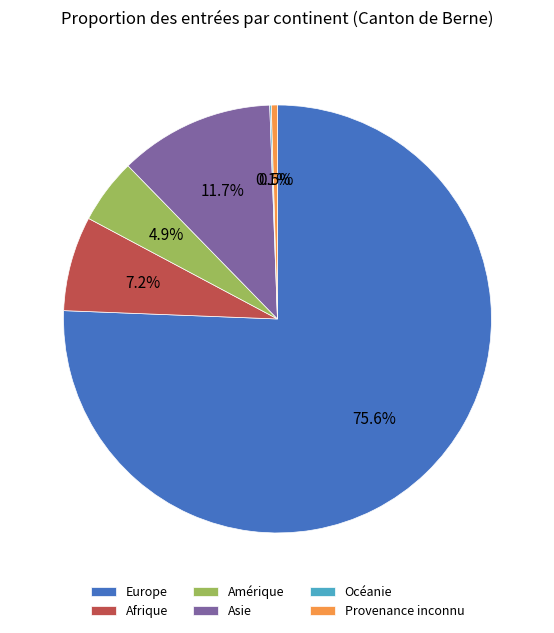

What percentage is NOT represented by Asie?

88.3%